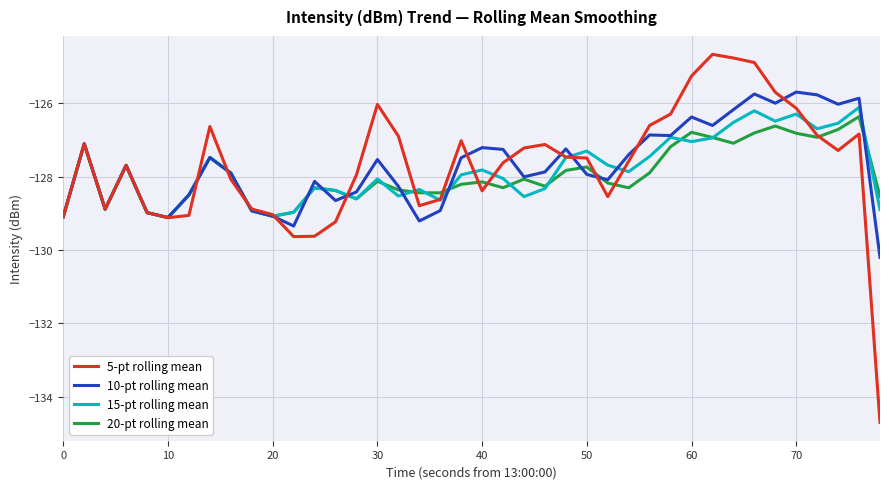

Which series has the widest spread of values?

5-pt rolling mean